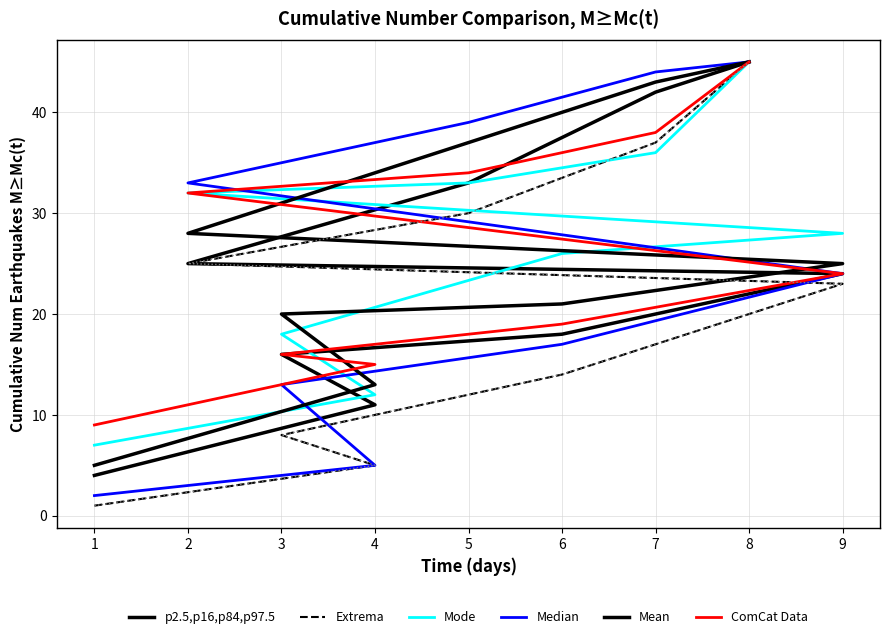

Which series has the largest total across all categories?

Mode